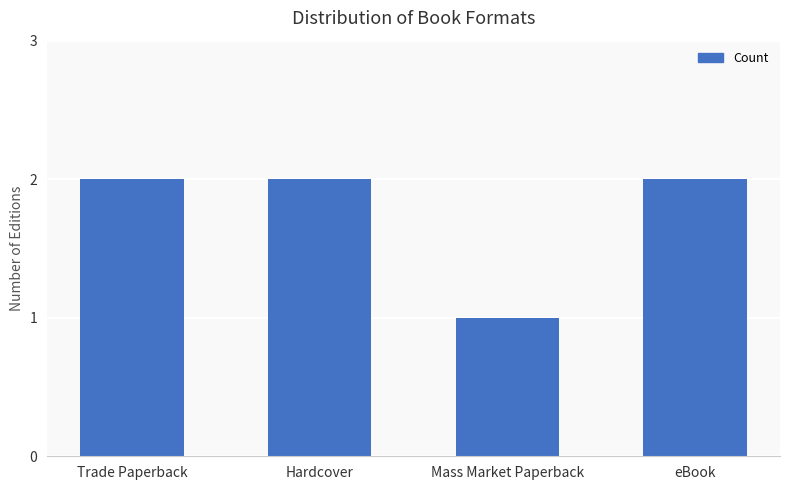

Reading left to right, extract all data points from this chart.

Trade Paperback=2	Hardcover=2	Mass Market Paperback=1	eBook=2